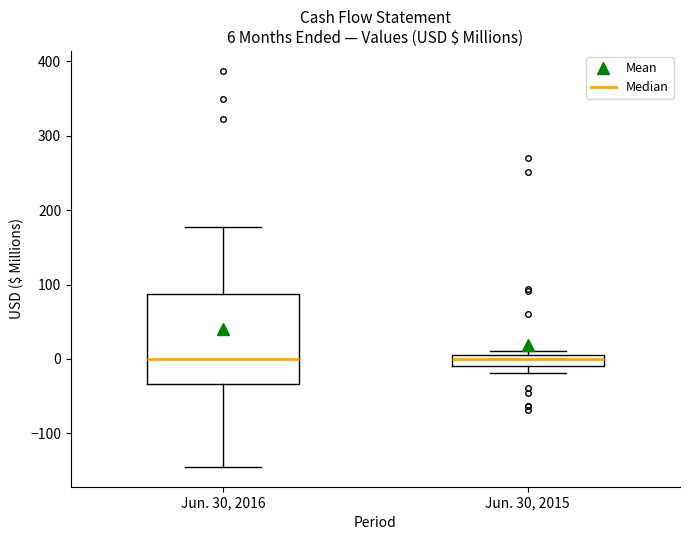

Comparing the boxes themselves (not the whiskers), which one is the tallest?

Jun. 30, 2016